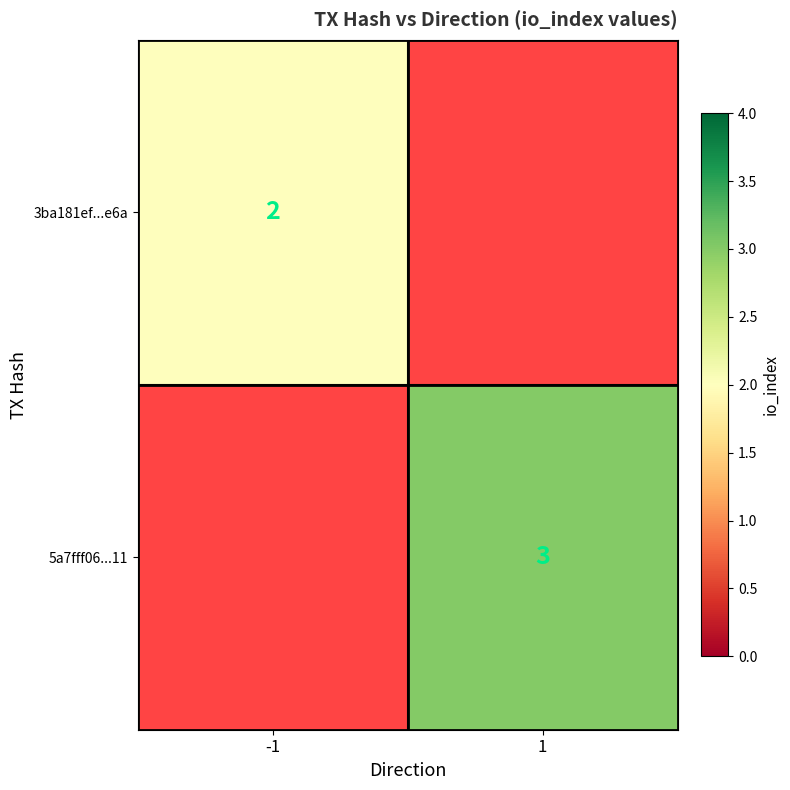

True or false: 5a7fff06...11 has a value of 3 at 1.

True